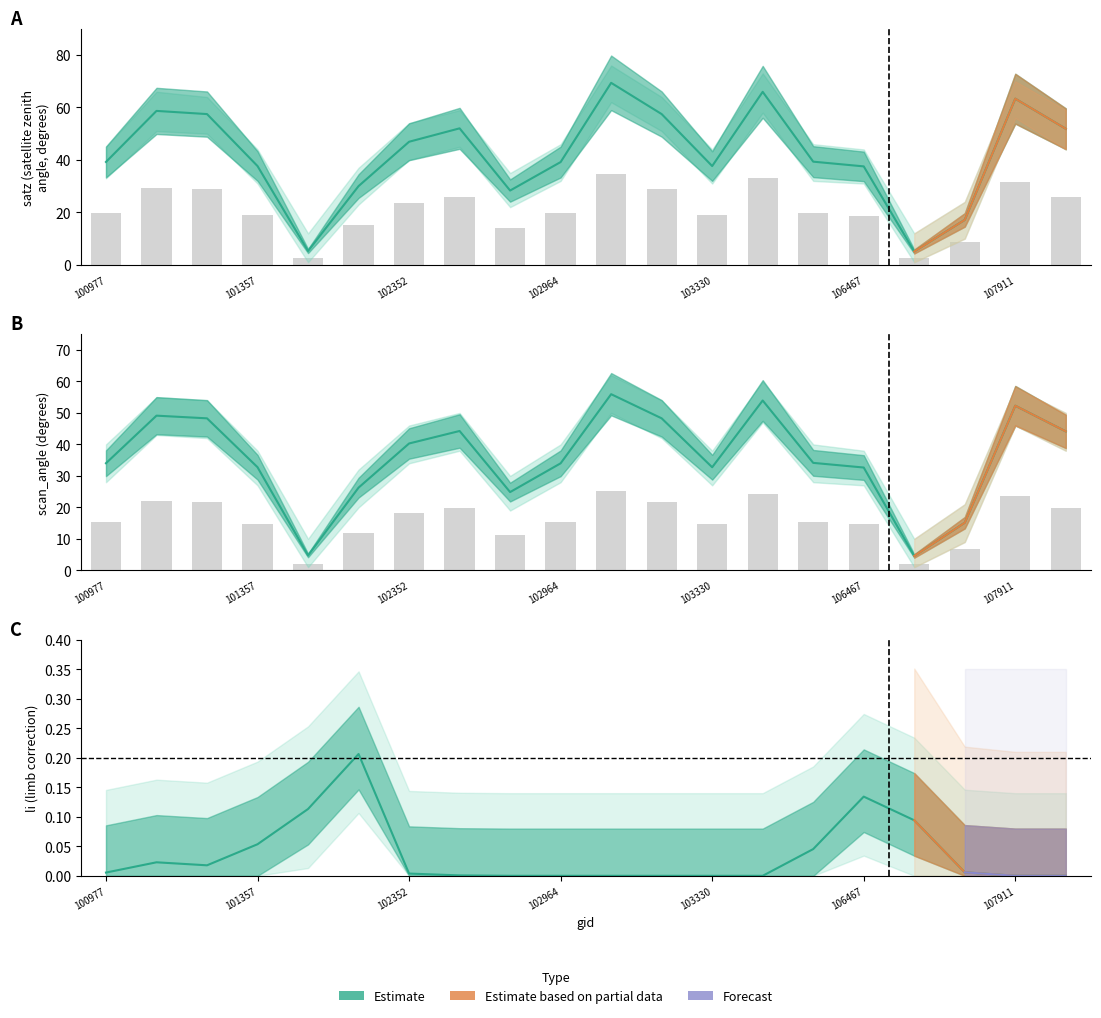

What is the lowest value of the satz series?

5.1